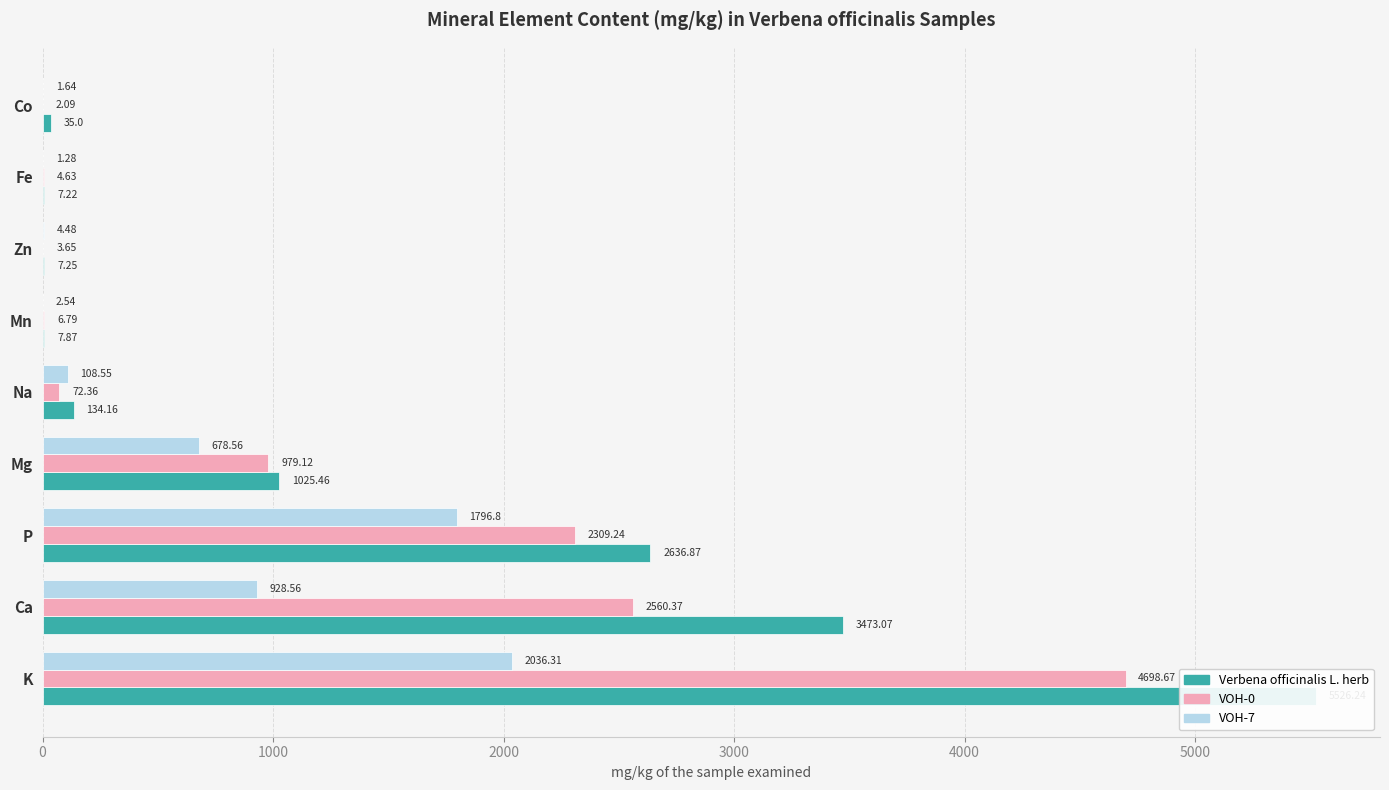

Reading left to right, what are all the values shown in this chart?

Verbena officinalis L. herb: 5526.2	3473.1	2636.9	1025.5	134.2	7.9	7.2	7.2	35.0
VOH-0: 4698.7	2560.4	2309.2	979.1	72.4	6.8	3.6	4.6	2.1
VOH-7: 2036.3	928.6	1796.8	678.6	108.5	2.5	4.5	1.3	1.6